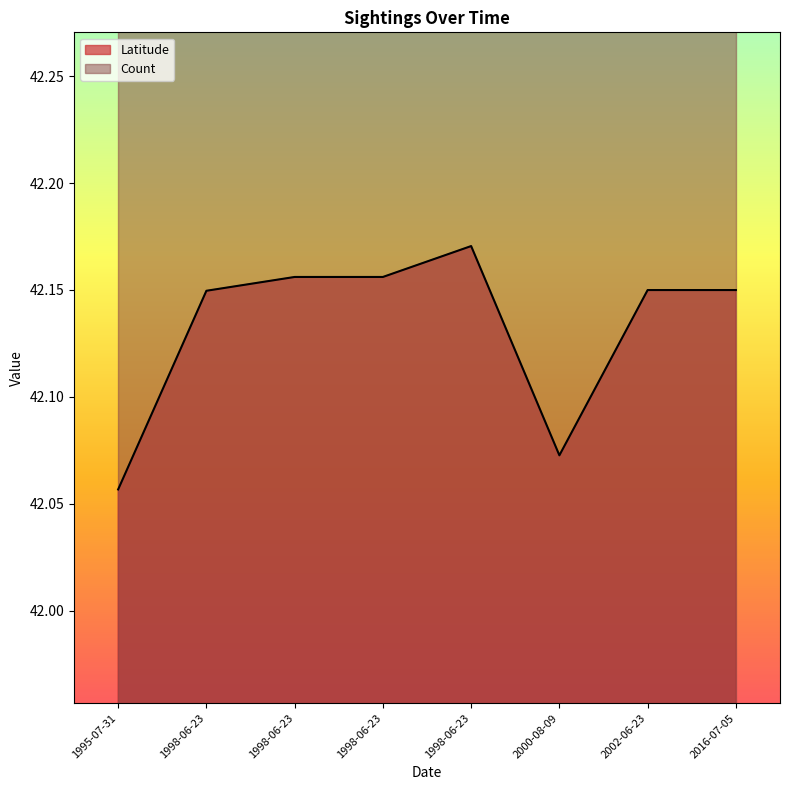

At which label is Count closest to 1?

2000-08-09